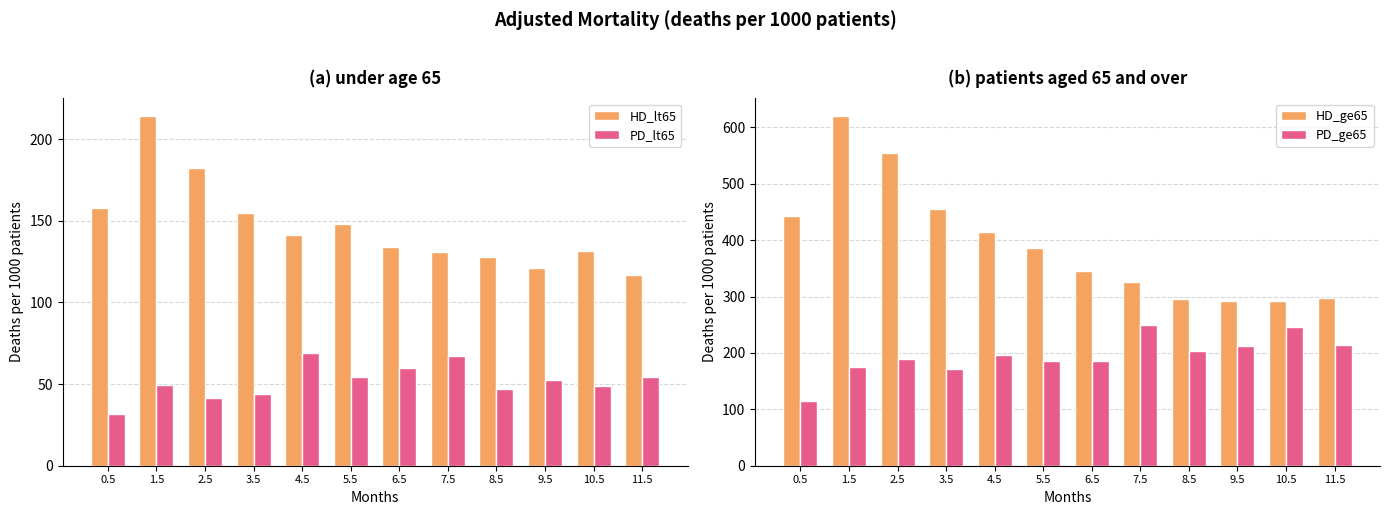

True or false: PD_lt65 has a value of 69.1 at 4.5.

True